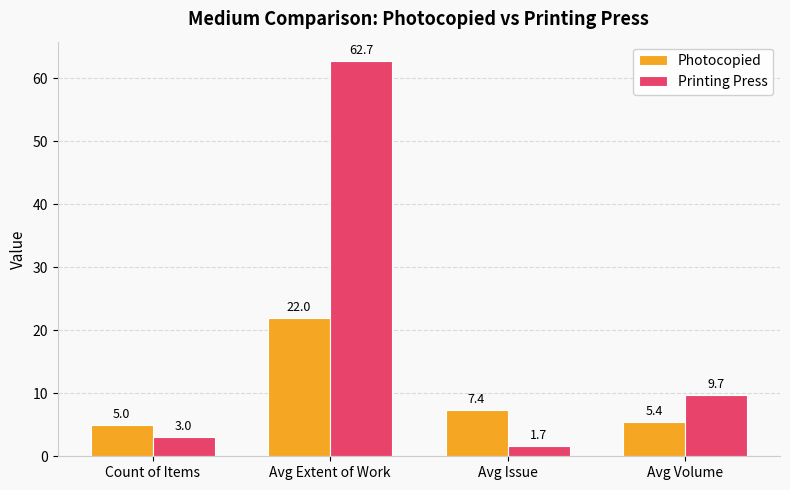

What are all the series names shown in the legend?

Photocopied, Printing Press